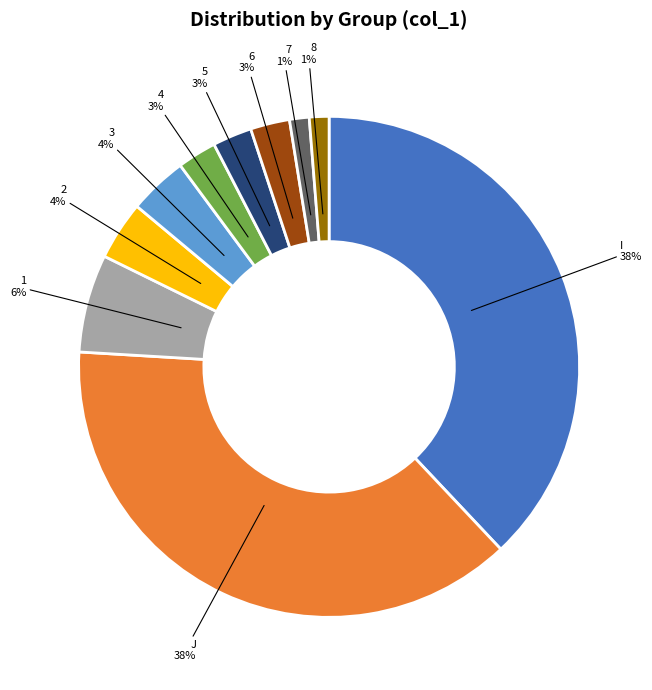

Is the sum of 8 and 4 greater than half?

No